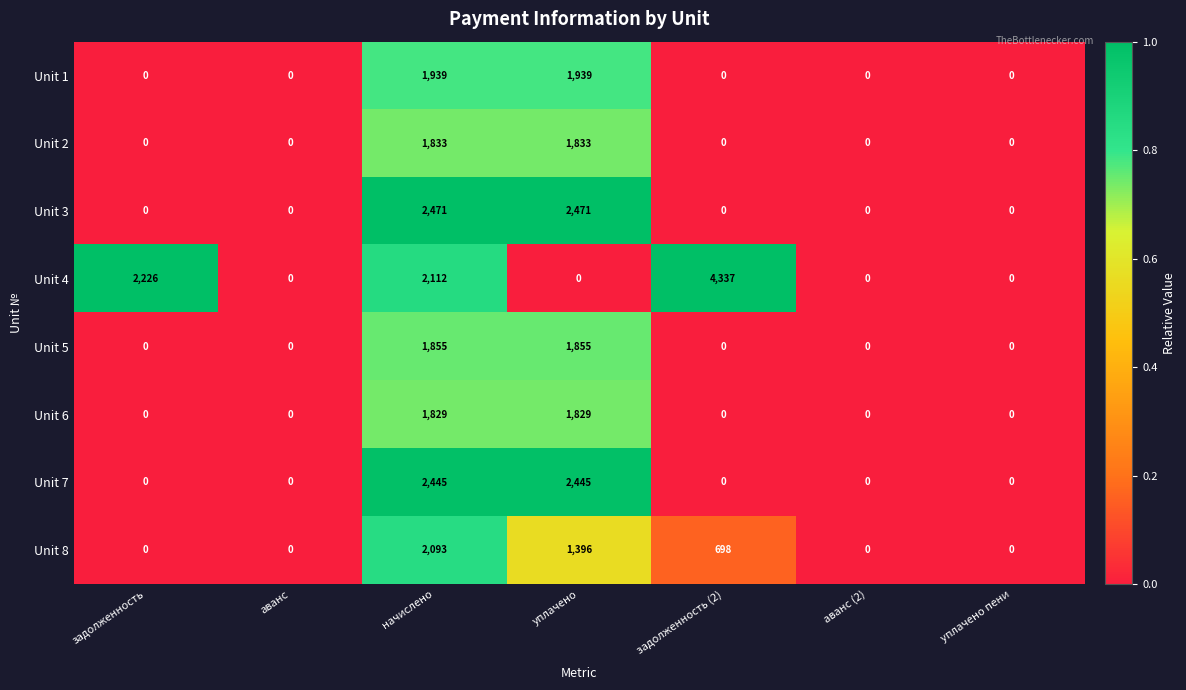

True or false: Unit 4 has a value of 4337 at задолженность (2).

True